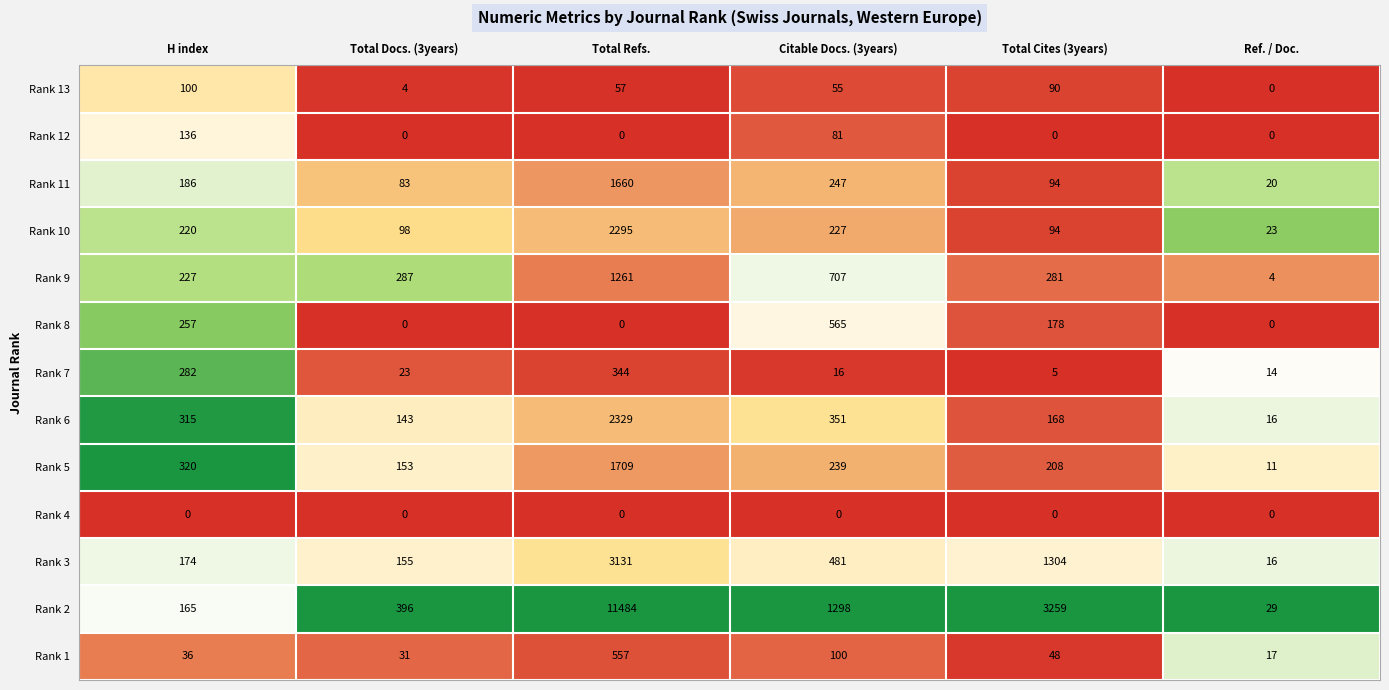

What is the difference between the maximum and minimum values in the Rank 13 series?

100